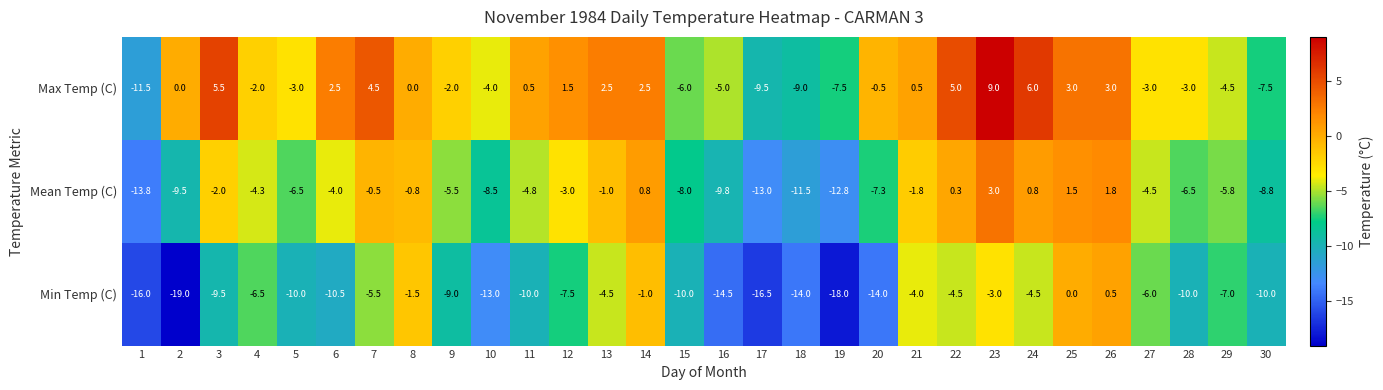

List the series in order of their overall mean, highest first.

Max Temp (C), Mean Temp (C), Min Temp (C)